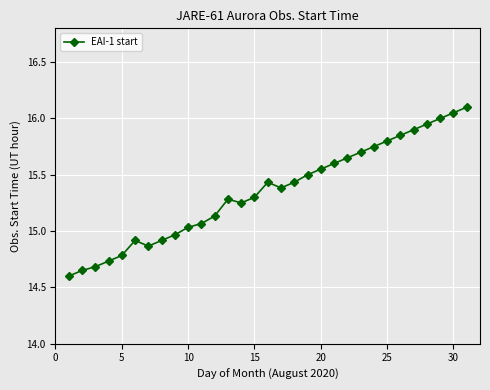

How many points are higher than both their immediate neighbors (excluding endpoints)?

3